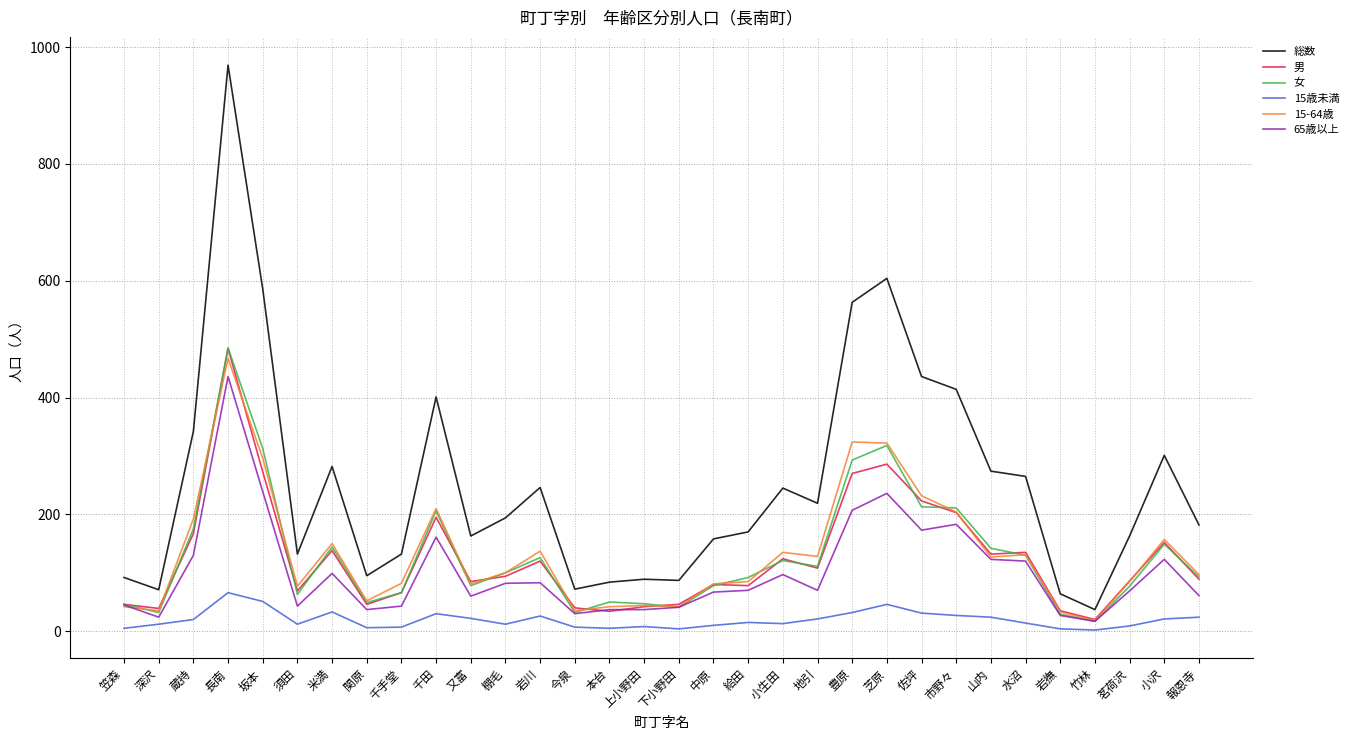

What is the maximum value shown in the chart?

969